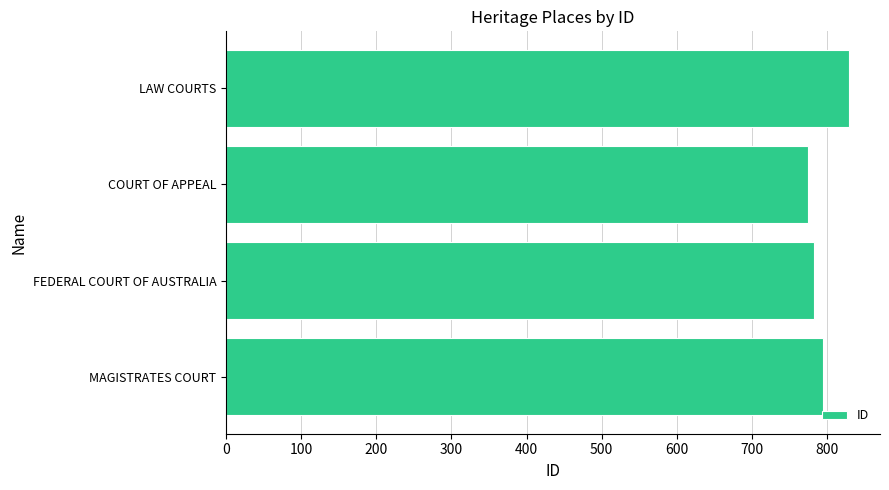

How many data points does each series have?

4